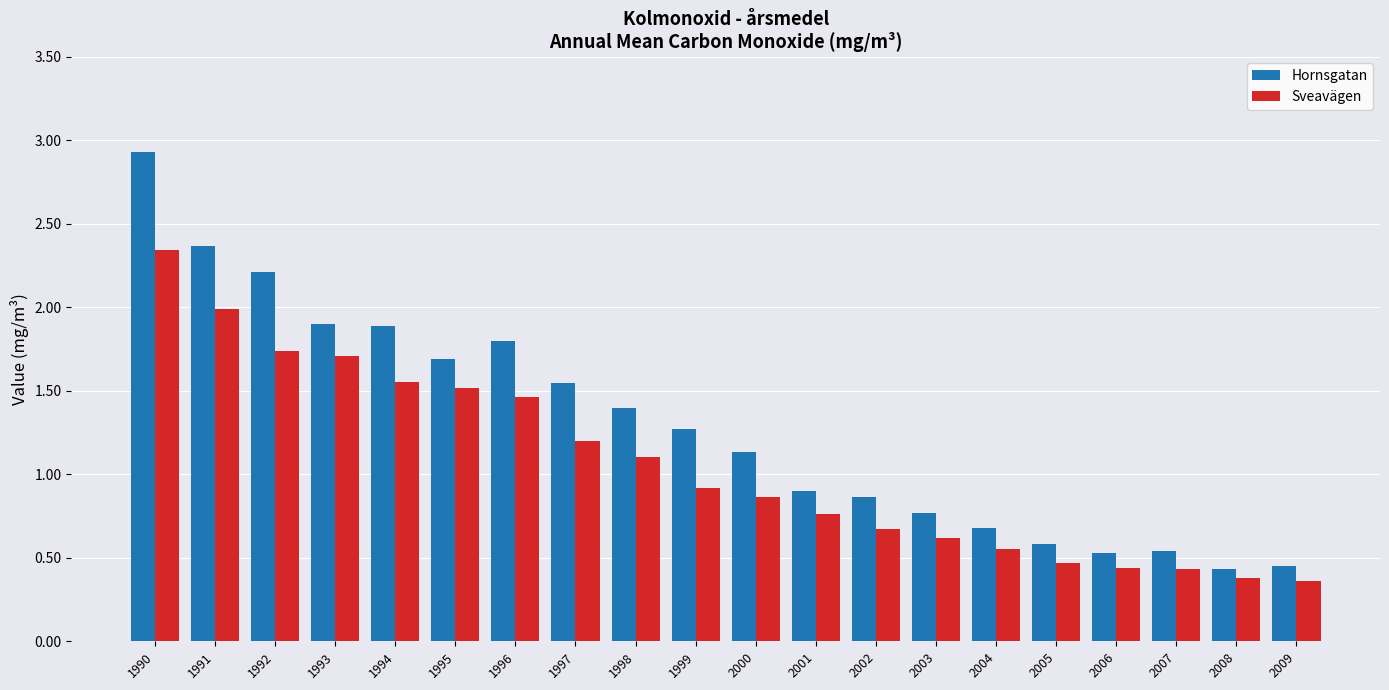

Which category has the highest value in the Sveavägen series?

1990